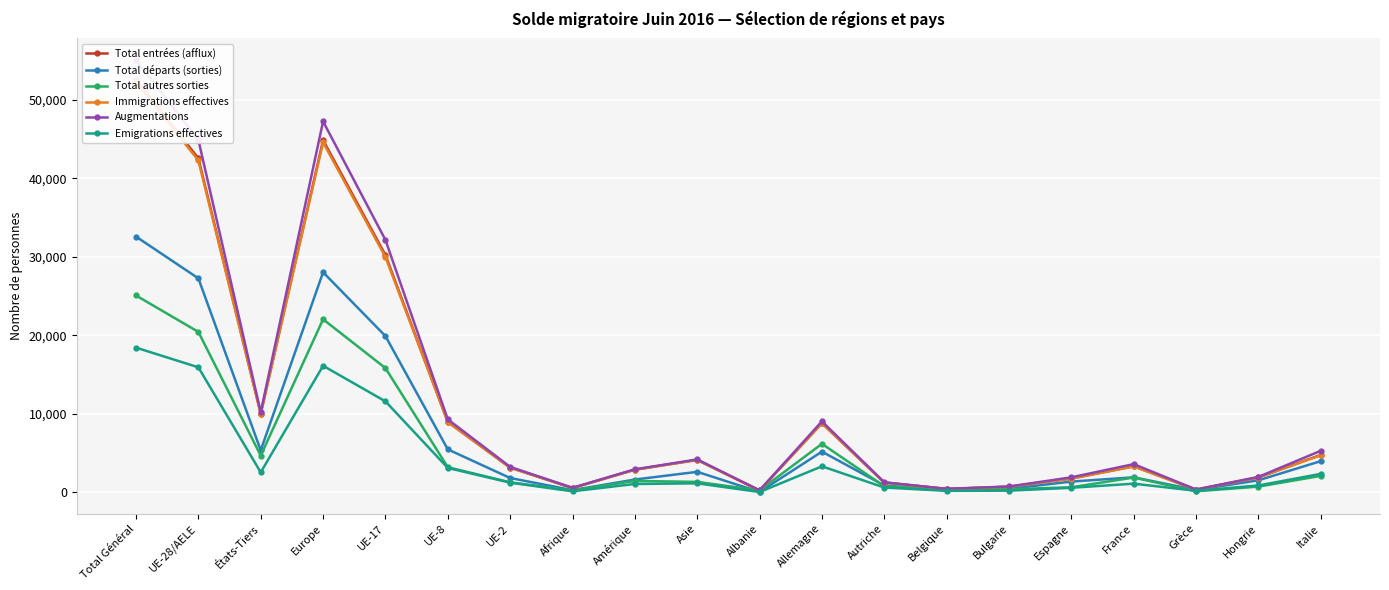

Reading right to left, extract all data points from this chart.

Total entrées (afflux): Italie=4732	Hongrie=1859	Grèce=307	France=3284	Espagne=1724	Bulgarie=678	Belgique=394	Autriche=1212	Allemagne=8785	Albanie=207	Asie=4099	Amérique=2853	Afrique=514	UE-2=3117	UE-8=8934	UE-17=30217	Europe=44853	États-Tiers=9996	UE-28/AELE=42551	Total Général=52547
Total départs (sorties): Italie=3942	Hongrie=1498	Grèce=270	France=1878	Espagne=1336	Bulgarie=410	Belgique=218	Autriche=838	Allemagne=5150	Albanie=20	Asie=2579	Amérique=1596	Afrique=248	UE-2=1790	UE-8=5443	UE-17=19884	Europe=28016	États-Tiers=5320	UE-28/AELE=27240	Total Général=32560
Total autres sorties: Italie=2062	Hongrie=693	Grèce=96	France=1850	Espagne=611	Bulgarie=357	Belgique=302	Autriche=744	Allemagne=6145	Albanie=211	Asie=1299	Amérique=1415	Afrique=213	UE-2=1243	UE-8=3172	UE-17=15801	Europe=22022	États-Tiers=4646	UE-28/AELE=20412	Total Général=25058
Immigrations effectives: Italie=4697	Hongrie=1855	Grèce=304	France=3263	Espagne=1709	Bulgarie=678	Belgique=392	Autriche=1208	Allemagne=8765	Albanie=207	Asie=4089	Amérique=2847	Afrique=511	UE-2=3107	UE-8=8919	UE-17=29957	Europe=44566	États-Tiers=9975	UE-28/AELE=42266	Total Général=52241
Augmentations: Italie=5260	Hongrie=1933	Grèce=324	France=3561	Espagne=1877	Bulgarie=710	Belgique=413	Autriche=1245	Allemagne=9012	Albanie=215	Asie=4158	Amérique=2900	Afrique=543	UE-2=3210	UE-8=9266	UE-17=32136	Europe=47242	États-Tiers=10175	UE-28/AELE=44899	Total Général=55074
Emigrations effectives: Italie=2322	Hongrie=838	Grèce=165	France=1069	Espagne=547	Bulgarie=175	Belgique=152	Autriche=578	Allemagne=3280	Albanie=5	Asie=1111	Amérique=1032	Afrique=95	UE-2=1198	UE-8=3073	UE-17=11562	Europe=16098	États-Tiers=2510	UE-28/AELE=15900	Total Général=18410